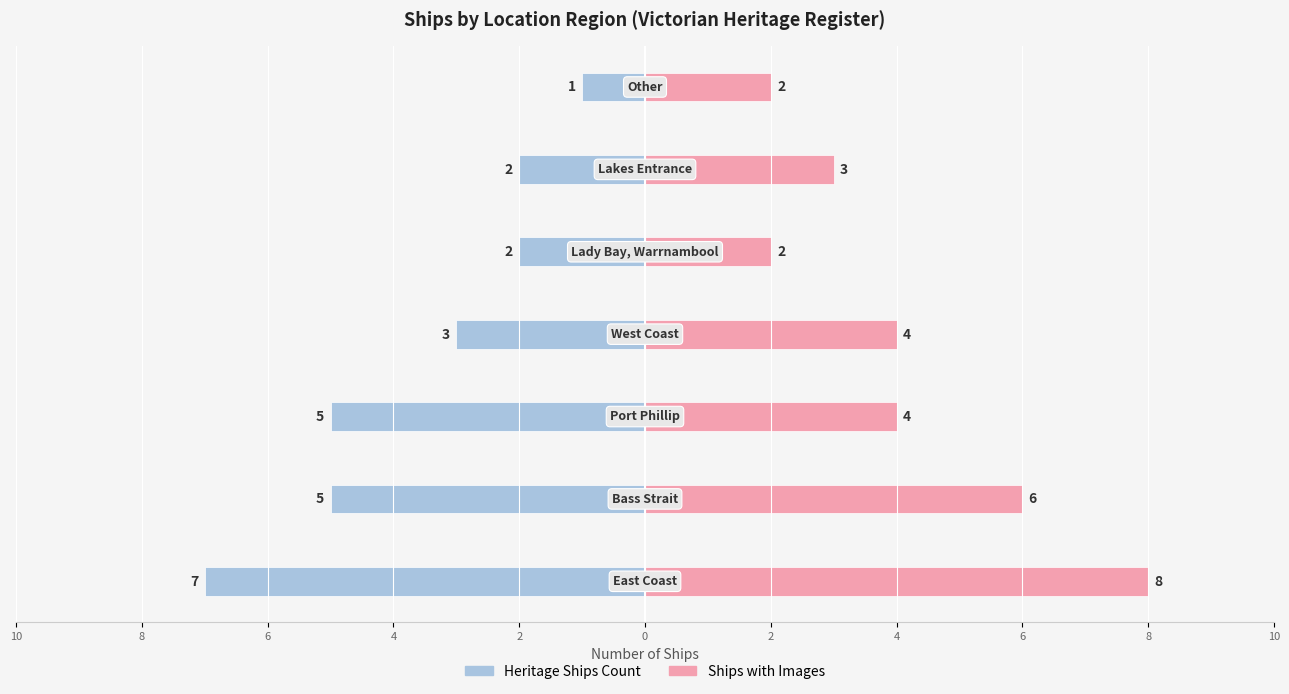

What is the value of the Heritage Ships Count bar at the 7th from the left?

-2